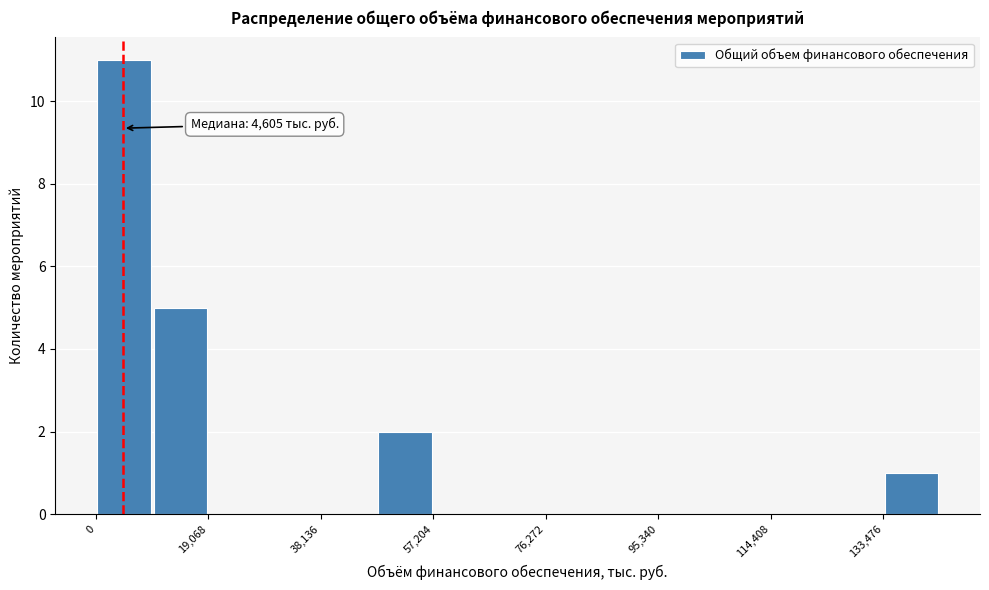

Which range on the x-axis has the tallest bar?

0 to 10000